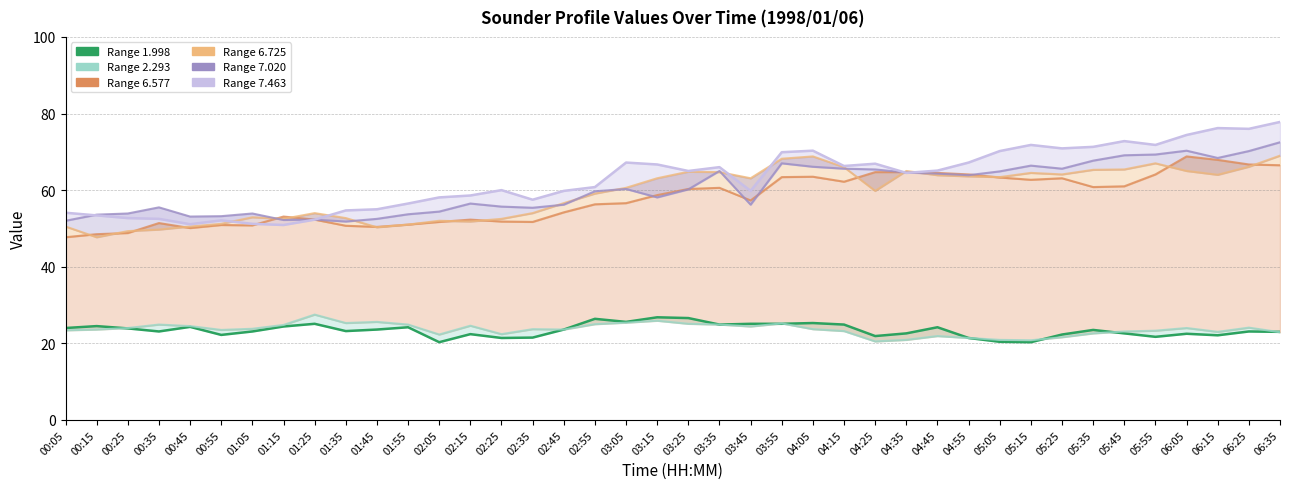

Reading left to right, transcribe all the data shown in this chart.

6.577: 00:05=47.7	00:15=48.5	00:25=48.8	00:35=51.4	00:45=50.1	00:55=50.9	01:05=50.8	01:15=53.1	01:25=52.3	01:35=50.7	01:45=50.4	01:55=51.0	02:05=51.7	02:15=52.3	02:25=51.8	02:35=51.7	02:45=54.2	02:55=56.3	03:05=56.6	03:15=58.7	03:25=60.3	03:35=60.6	03:45=57.3	03:55=63.4	04:05=63.5	04:15=62.2	04:25=64.7	04:35=64.7	04:45=64.5	04:55=64.1	05:05=63.3	05:15=62.7	05:25=63.1	05:35=60.8	05:45=61.0	05:55=64.1	06:05=68.8	06:15=67.9	06:25=66.7	06:35=66.5
6.725: 00:05=50.5	00:15=47.7	00:25=49.3	00:35=49.7	00:45=50.5	00:55=51.2	01:05=52.9	01:15=52.5	01:25=54.0	01:35=52.7	01:45=50.3	01:55=51.0	02:05=52.0	02:15=51.8	02:25=52.5	02:35=54.0	02:45=56.6	02:55=59.1	03:05=60.6	03:15=63.1	03:25=64.8	03:35=64.7	03:45=63.1	03:55=68.2	04:05=68.8	04:15=66.0	04:25=59.8	04:35=65.0	04:45=63.9	04:55=63.6	05:05=63.4	05:15=64.5	05:25=64.1	05:35=65.3	05:45=65.4	05:55=67.0	06:05=65.0	06:15=64.0	06:25=66.1	06:35=69.0
1.998: 00:05=24.0	00:15=24.5	00:25=23.9	00:35=23.1	00:45=24.3	00:55=22.2	01:05=23.1	01:15=24.4	01:25=25.1	01:35=23.2	01:45=23.6	01:55=24.2	02:05=20.3	02:15=22.4	02:25=21.4	02:35=21.5	02:45=23.6	02:55=26.4	03:05=25.6	03:15=26.8	03:25=26.6	03:35=24.9	03:45=25.1	03:55=25.1	04:05=25.3	04:15=24.9	04:25=21.9	04:35=22.6	04:45=24.2	04:55=21.4	05:05=20.4	05:15=20.3	05:25=22.3	05:35=23.5	05:45=22.6	05:55=21.7	06:05=22.5	06:15=22.1	06:25=23.1	06:35=23.0
7.463: 00:05=54.1	00:15=53.4	00:25=52.7	00:35=52.5	00:45=51.1	00:55=52.1	01:05=51.2	01:15=50.9	01:25=52.3	01:35=54.7	01:45=55.0	01:55=56.5	02:05=58.1	02:15=58.6	02:25=60.0	02:35=57.5	02:45=59.8	02:55=60.8	03:05=67.2	03:15=66.7	03:25=65.0	03:35=66.0	03:45=59.8	03:55=69.9	04:05=70.3	04:15=66.3	04:25=66.9	04:35=64.5	04:45=65.1	04:55=67.2	05:05=70.2	05:15=71.8	05:25=70.9	05:35=71.3	05:45=72.8	05:55=71.8	06:05=74.4	06:15=76.2	06:25=76.0	06:35=77.8
2.293: 00:05=23.4	00:15=23.6	00:25=24.0	00:35=24.9	00:45=24.5	00:55=23.5	01:05=23.8	01:15=24.8	01:25=27.5	01:35=25.3	01:45=25.6	01:55=24.9	02:05=22.3	02:15=24.6	02:25=22.4	02:35=23.7	02:45=23.6	02:55=25.0	03:05=25.4	03:15=25.9	03:25=25.1	03:35=24.9	03:45=24.4	03:55=25.2	04:05=23.7	04:15=23.2	04:25=20.5	04:35=20.9	04:45=21.9	04:55=21.4	05:05=20.9	05:15=20.8	05:25=21.6	05:35=22.6	05:45=23.1	05:55=23.3	06:05=24.0	06:15=23.0	06:25=24.1	06:35=22.9
7.020: 00:05=52.0	00:15=53.6	00:25=53.9	00:35=55.5	00:45=53.1	00:55=53.2	01:05=53.9	01:15=52.2	01:25=52.3	01:35=51.8	01:45=52.5	01:55=53.7	02:05=54.4	02:15=56.5	02:25=55.7	02:35=55.4	02:45=56.2	02:55=59.7	03:05=60.3	03:15=58.1	03:25=60.2	03:35=65.0	03:45=56.2	03:55=67.0	04:05=66.1	04:15=65.6	04:25=65.4	04:35=64.6	04:45=64.3	04:55=63.9	05:05=64.9	05:15=66.4	05:25=65.6	05:35=67.7	05:45=69.1	05:55=69.3	06:05=70.3	06:15=68.4	06:25=70.2	06:35=72.5